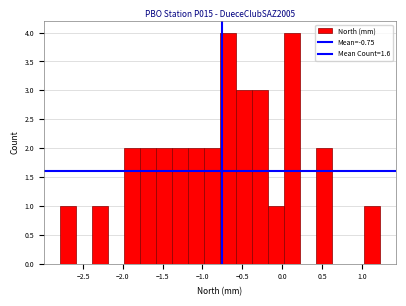

What is the height of the bar covering -1.20 to -1.00 on the x-axis? Neither the bar edges nor the heights are printed on the chart, so give them approximately, as read against the axes.

2